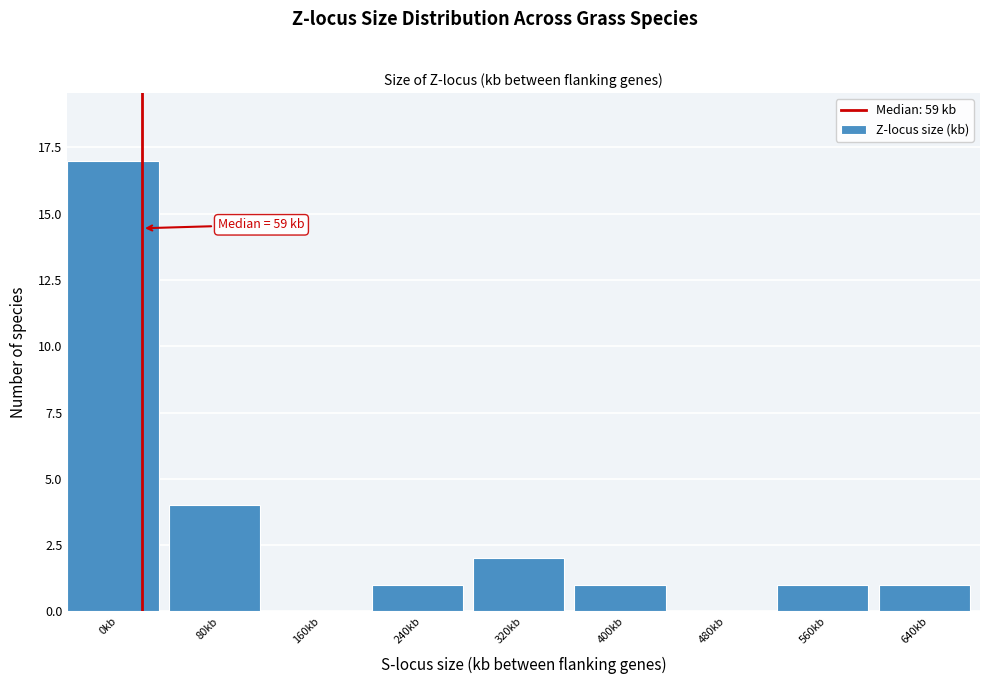

Reading left to right, extract all data points from this chart.

0kb=17	80kb=4	160kb=0	240kb=1	320kb=2	400kb=1	480kb=0	560kb=1	640kb=1